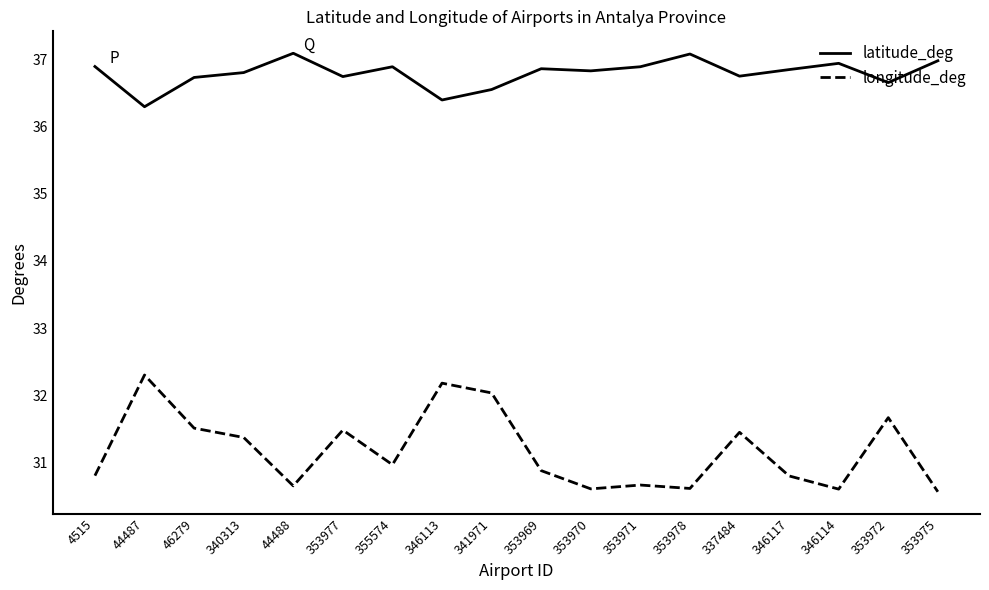

What are all the series names shown in the legend?

latitude_deg, longitude_deg